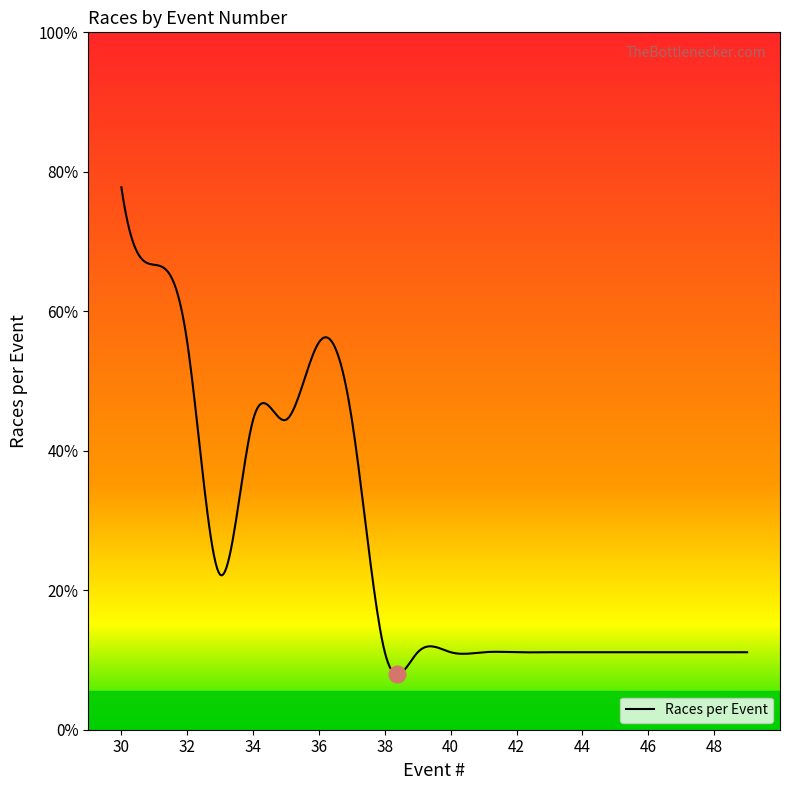

Reading left to right, extract all data points from this chart.

30=7	31=6	32=5	33=2	34=4	35=4	36=5	37=4	38=1	39=1	40=1	41=1	42=1	43=1	44=1	45=1	46=1	47=1	48=1	49=1